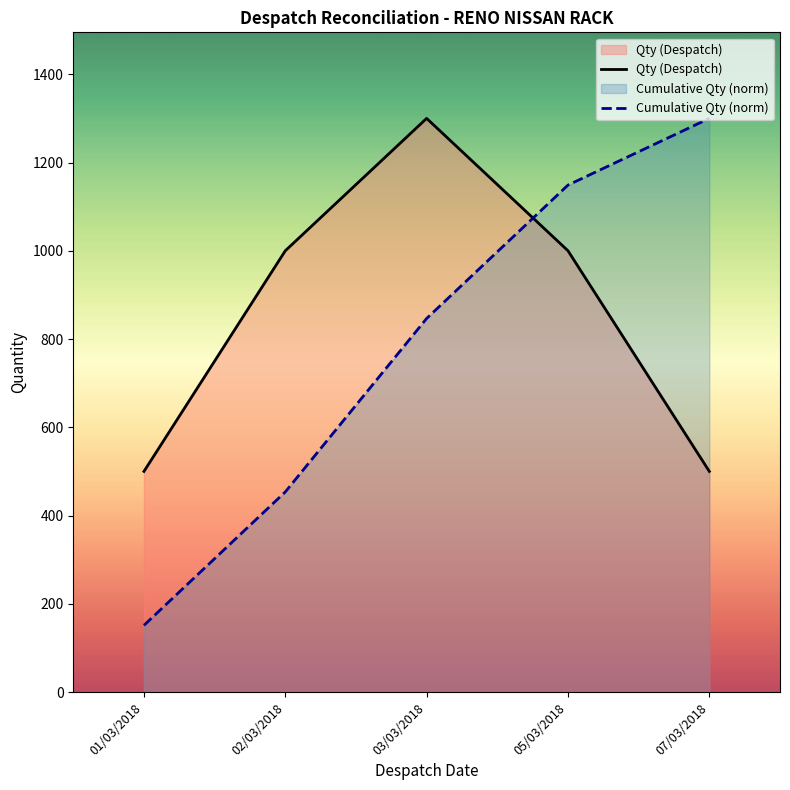

Rank the categories by Cumulative Qty (norm) value from lowest to highest.

01/03/2018, 02/03/2018, 03/03/2018, 05/03/2018, 07/03/2018